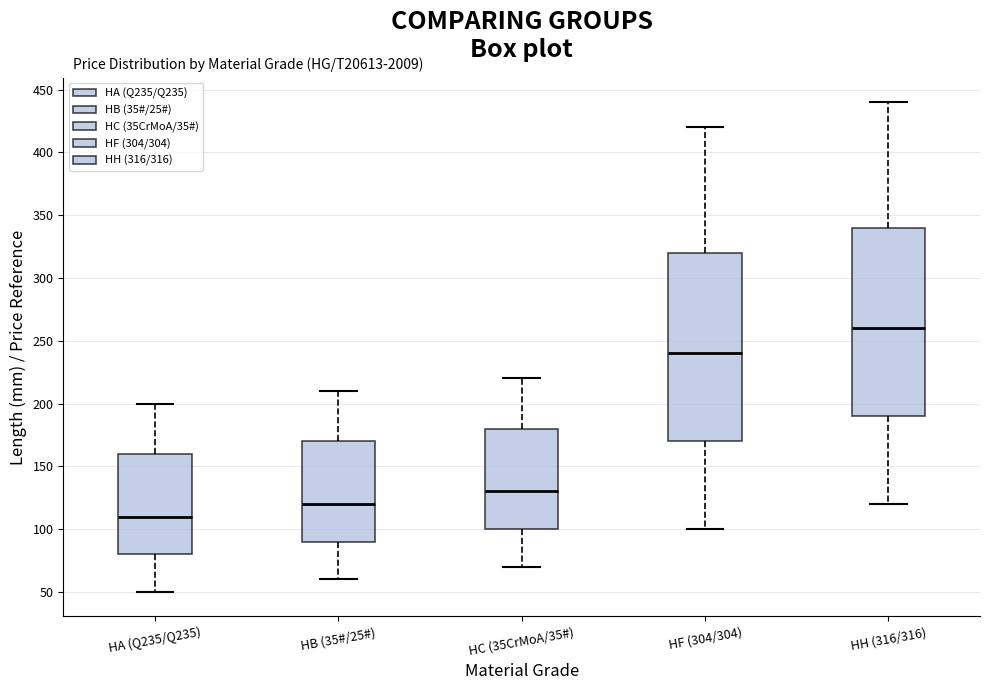

Reading left to right, read every box against the y-axis: the position of its median line, the range the box covers, and the ends of its whiskers. The values are not printed on the chart, so give them approximately, as read against the axis.

HA (Q235/Q235): median 110, box 80 to 160, whiskers 50 to 200
HB (35#/25#): median 120, box 90 to 170, whiskers 60 to 210
HC (35CrMoA/35#): median 130, box 100 to 180, whiskers 70 to 220
HF (304/304): median 240, box 170 to 320, whiskers 100 to 420
HH (316/316): median 260, box 190 to 340, whiskers 120 to 440